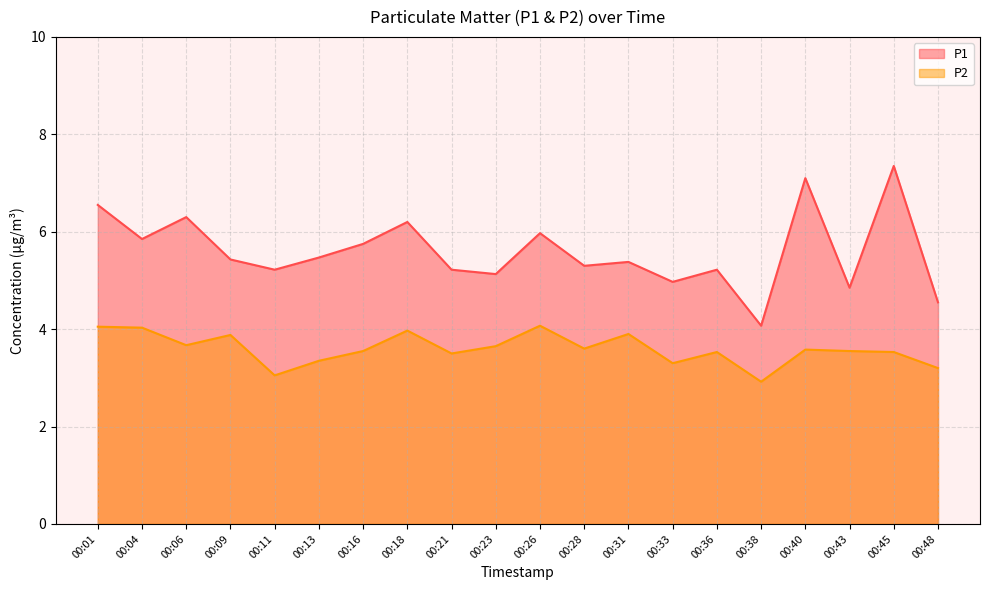

Reading right to left, list all the values displayed in this chart.

P1: 00:48=4.5	00:45=7.3	00:43=4.8	00:40=7.1	00:38=4.1	00:36=5.2	00:33=5.0	00:31=5.4	00:28=5.3	00:26=6.0	00:23=5.1	00:21=5.2	00:18=6.2	00:16=5.8	00:13=5.5	00:11=5.2	00:09=5.4	00:06=6.3	00:04=5.8	00:01=6.5
P2: 00:48=3.2	00:45=3.5	00:43=3.5	00:40=3.6	00:38=2.9	00:36=3.5	00:33=3.3	00:31=3.9	00:28=3.6	00:26=4.1	00:23=3.6	00:21=3.5	00:18=4.0	00:16=3.5	00:13=3.4	00:11=3.0	00:09=3.9	00:06=3.7	00:04=4.0	00:01=4.0